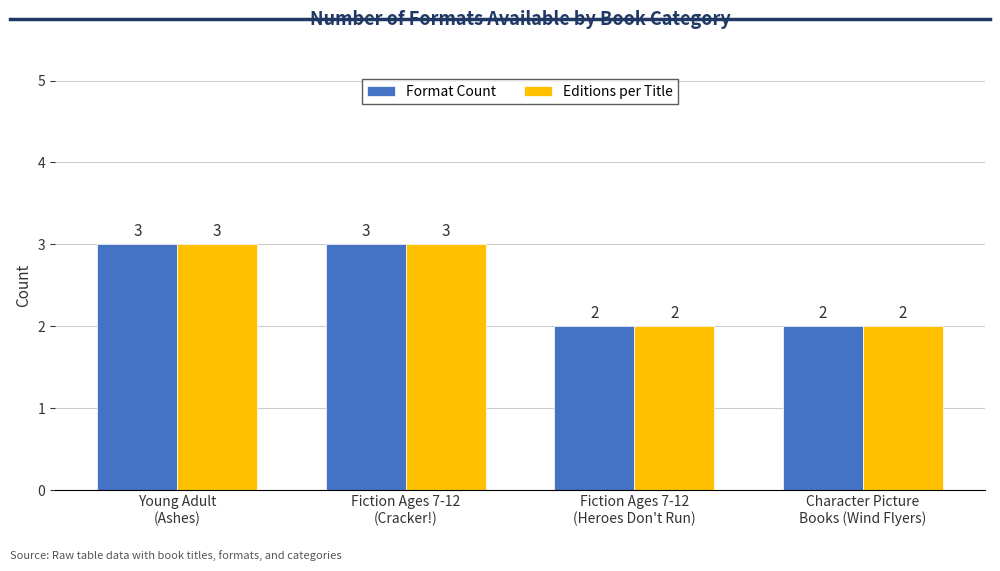

What value does the Editions per Title series have at Fiction Ages 7-12
(Cracker!)?

3